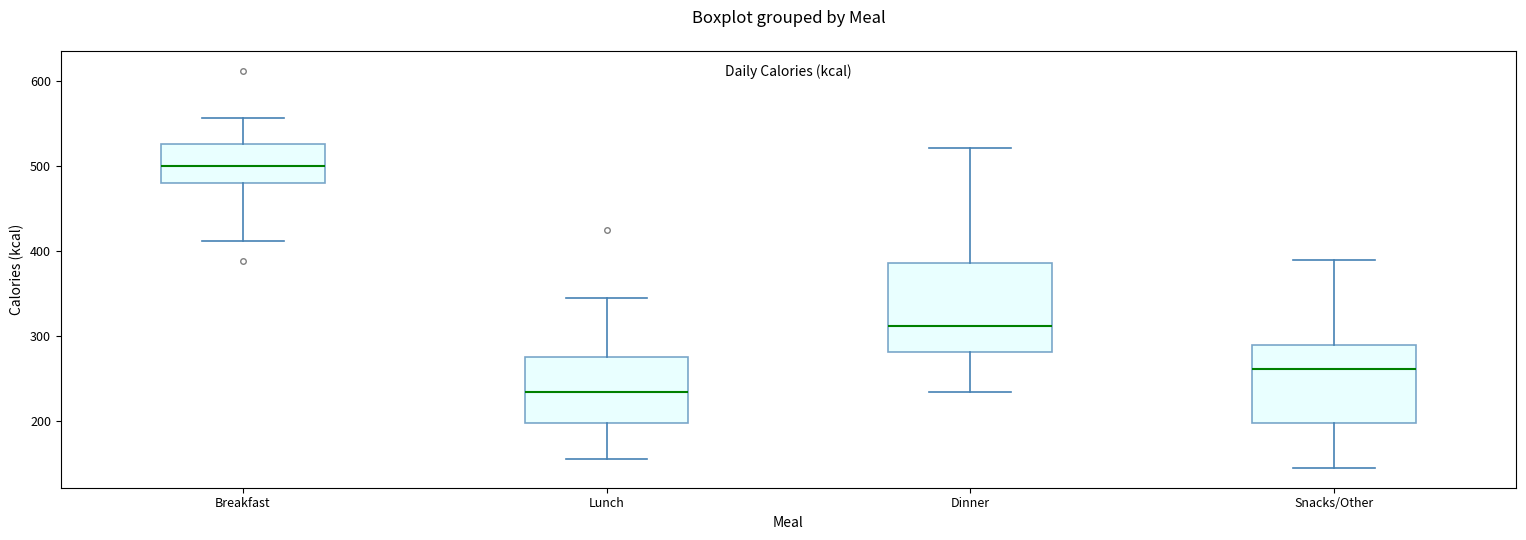

Where is the lower edge of the box for Breakfast on the y-axis? The values are not printed on the chart, so give them approximately, as read against the axis.

480